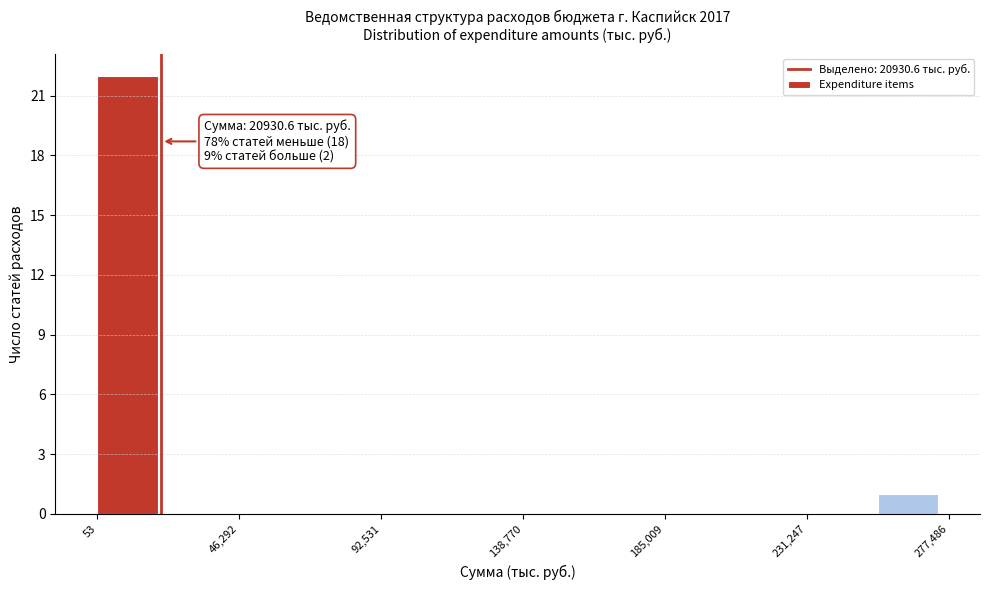

Which range on the x-axis has the tallest bar?

0 to 25000